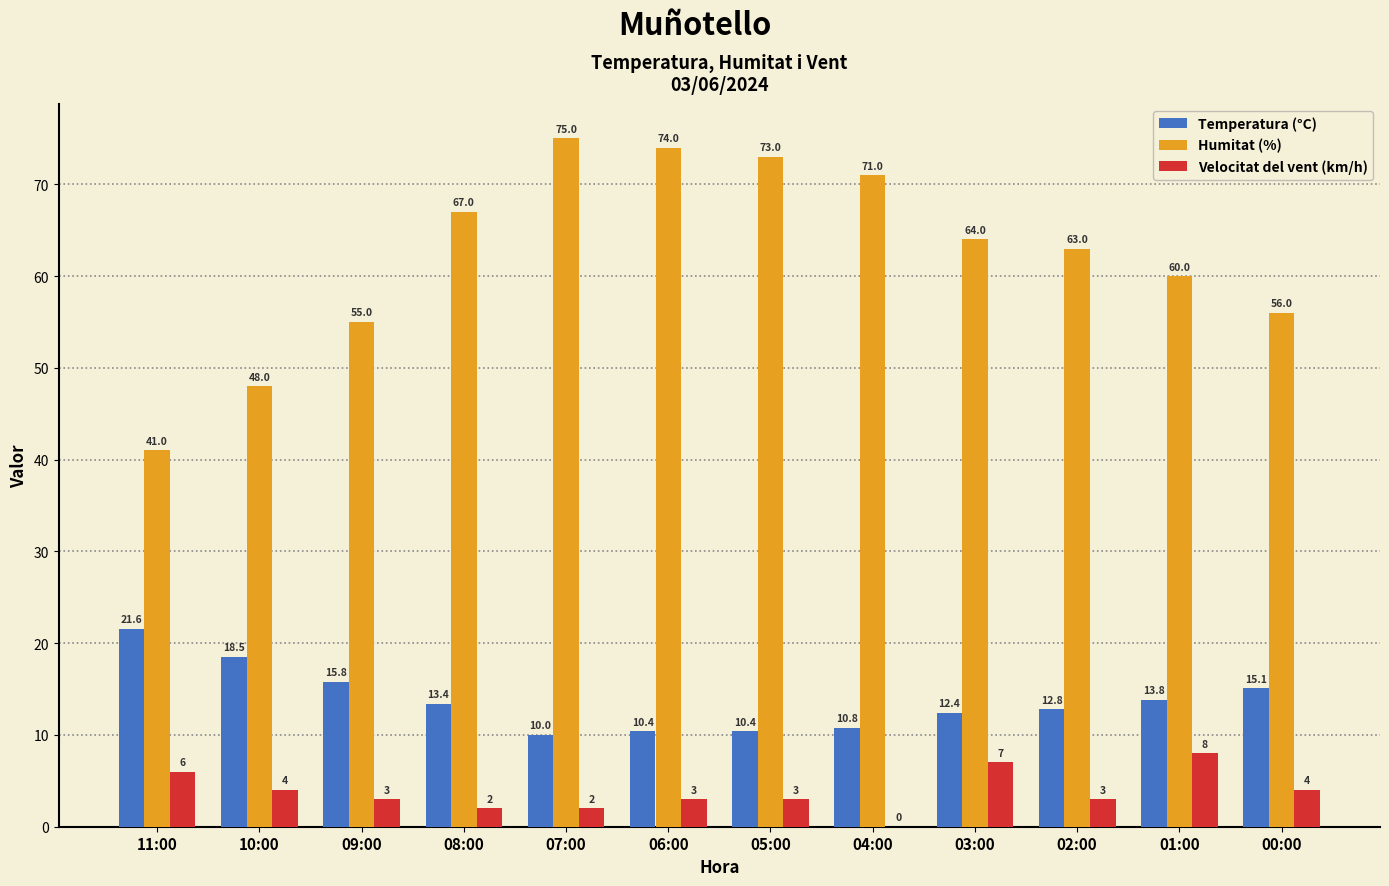

Which category has the highest value in the Humitat (%) series?

07:00